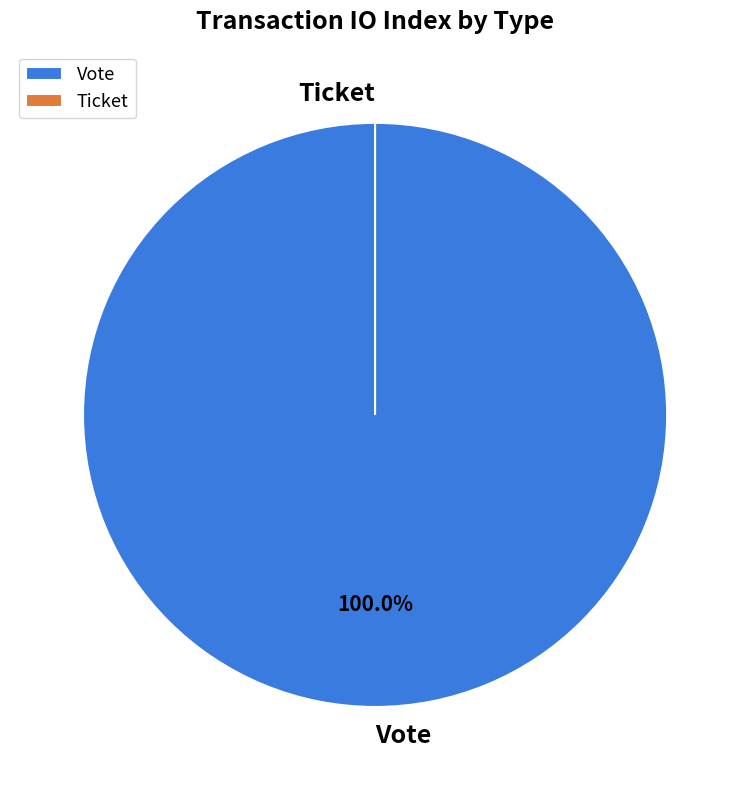

True or false: Ticket accounts for 0% of the total.

True